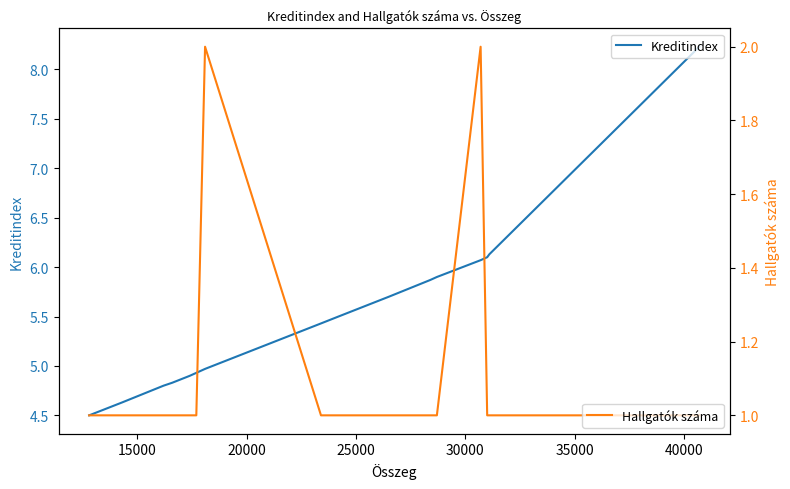

How many data points in Kreditindex are above 5?

9